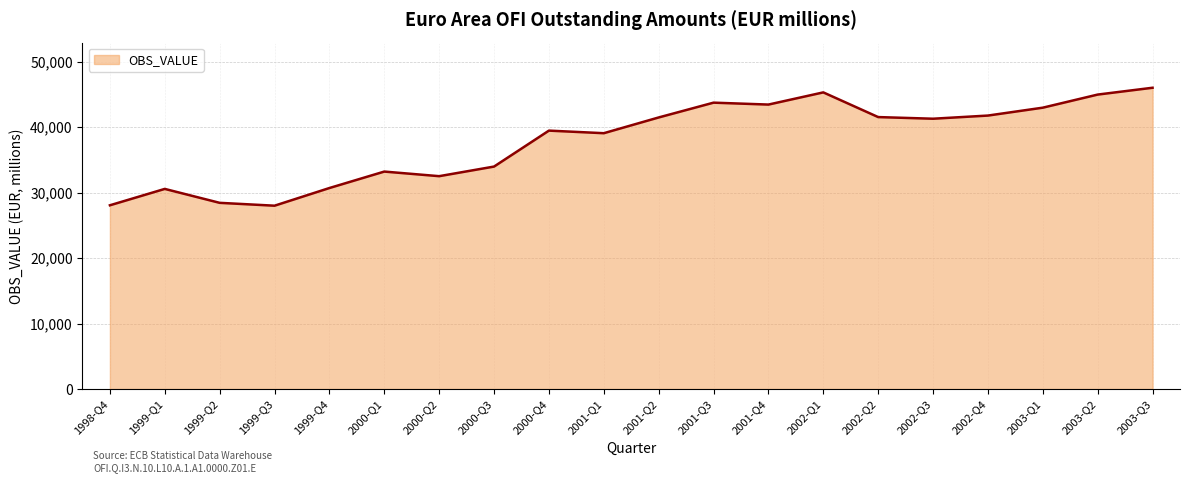

The value at 2001-Q4 is 43427.3. True or false?

True